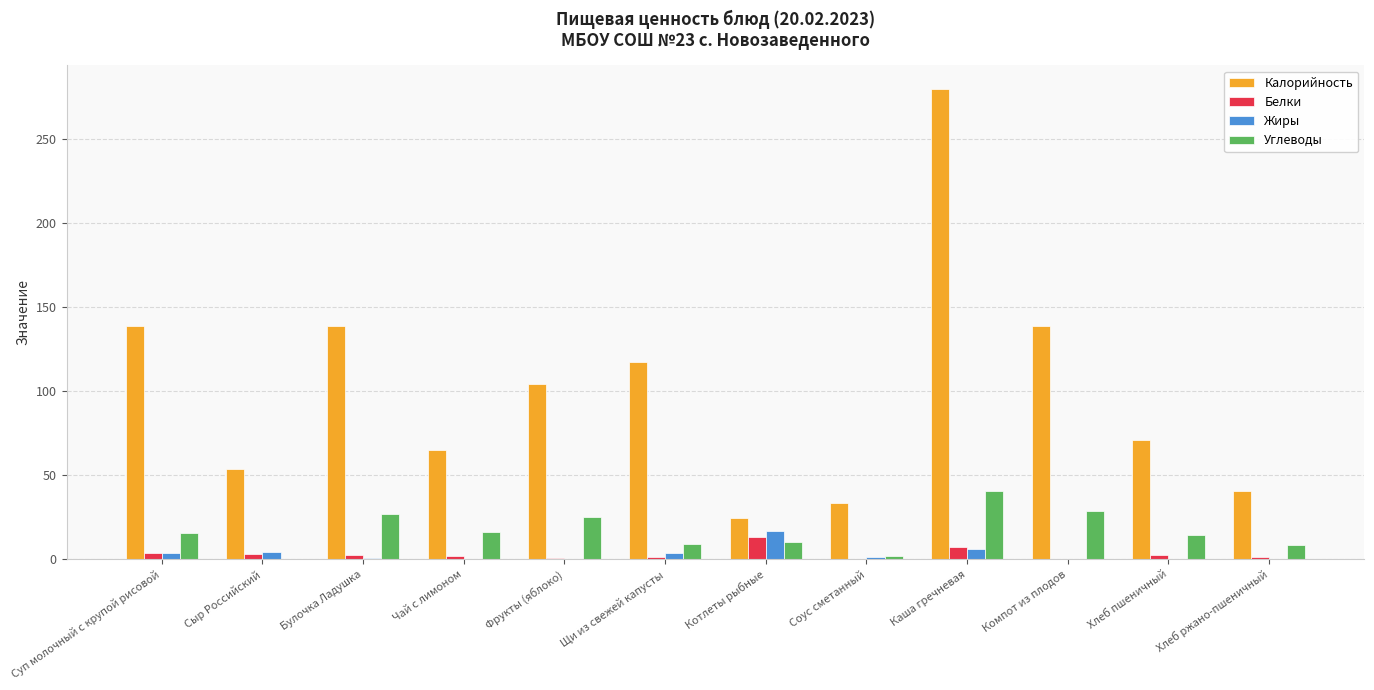

Between Суп молочный с крупой рисовой and Сыр Российский, which series saw the biggest shift?

Калорийность